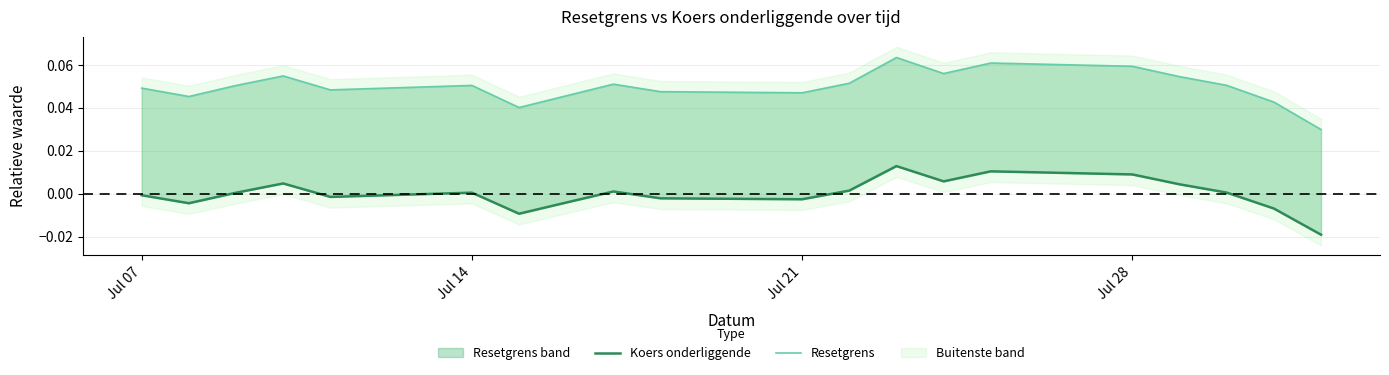

What is the highest value of the Resetgrens series?

0.1